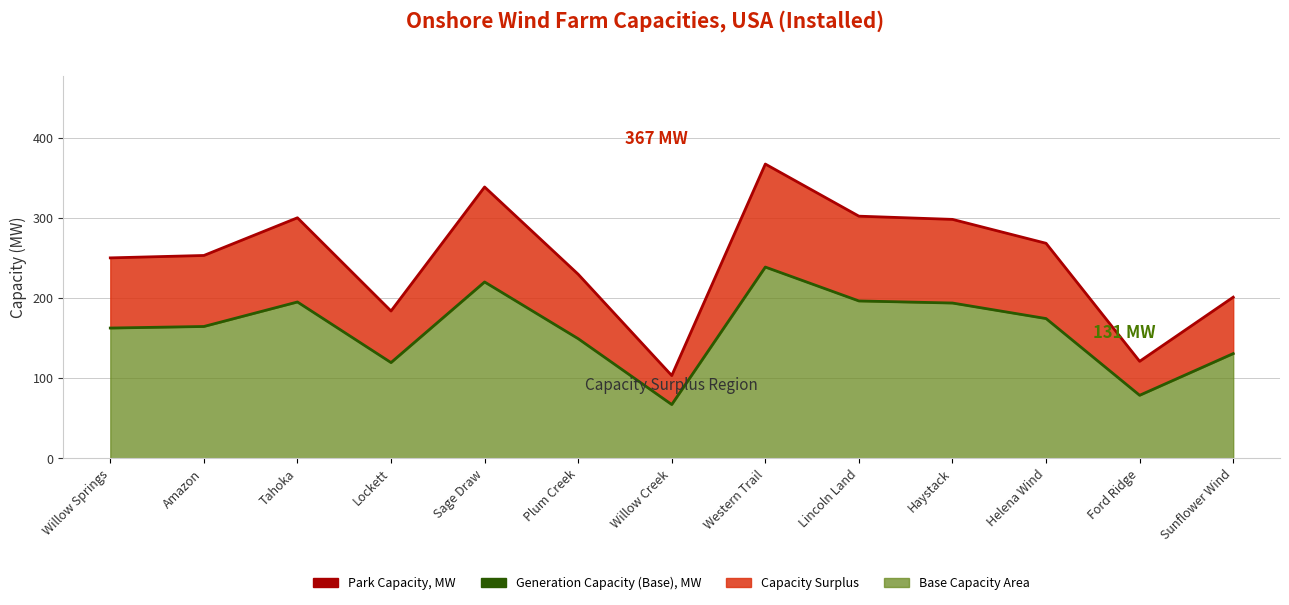

At how many categories does at least one series exceed 186?

10